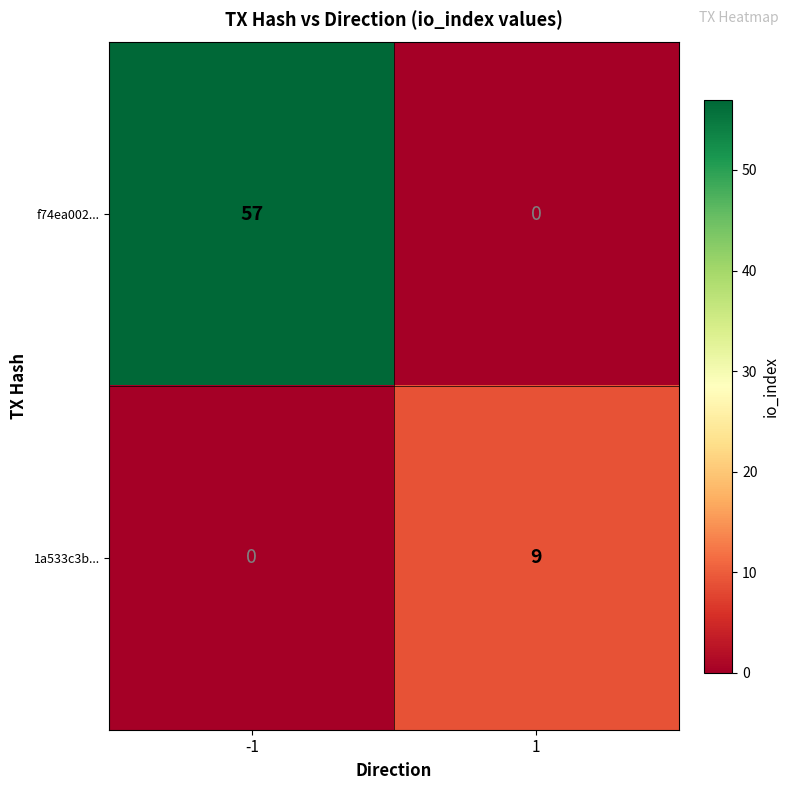

What is the greatest value displayed?

57